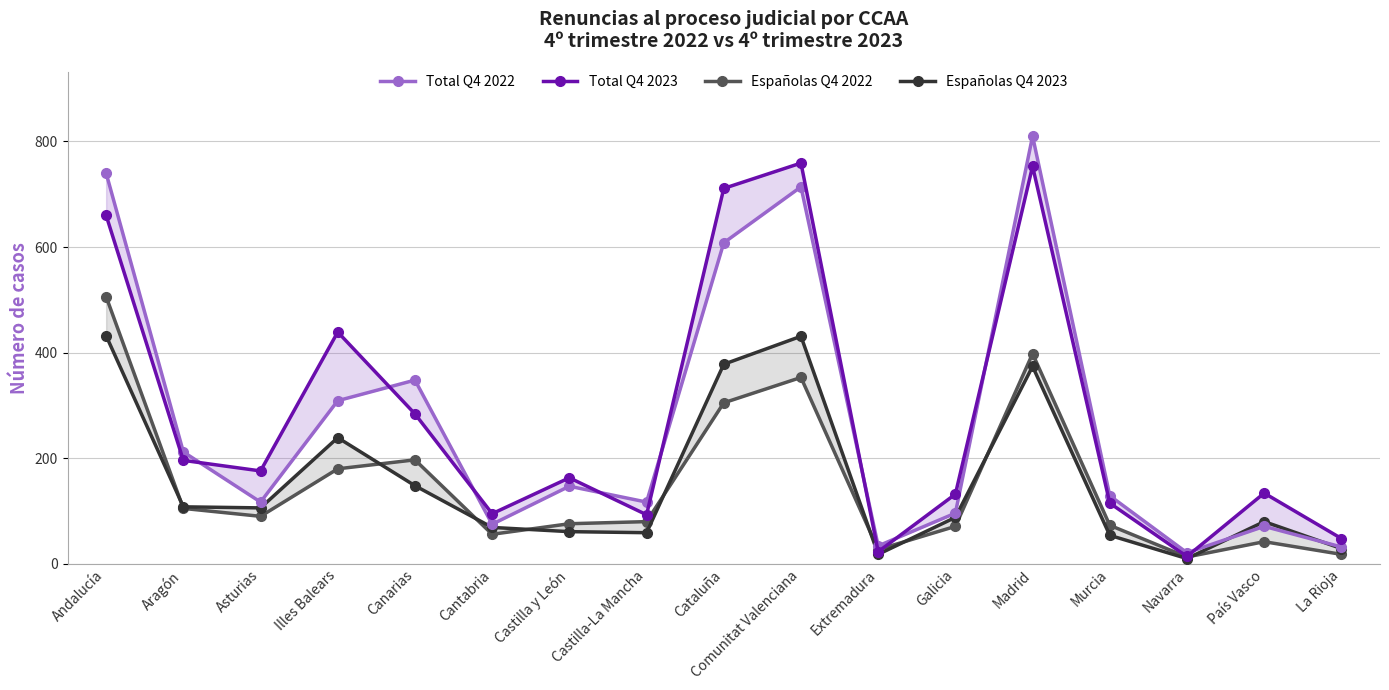

How many intersections are there between Españolas Q4 2023 and Españolas Q4 2022?

9